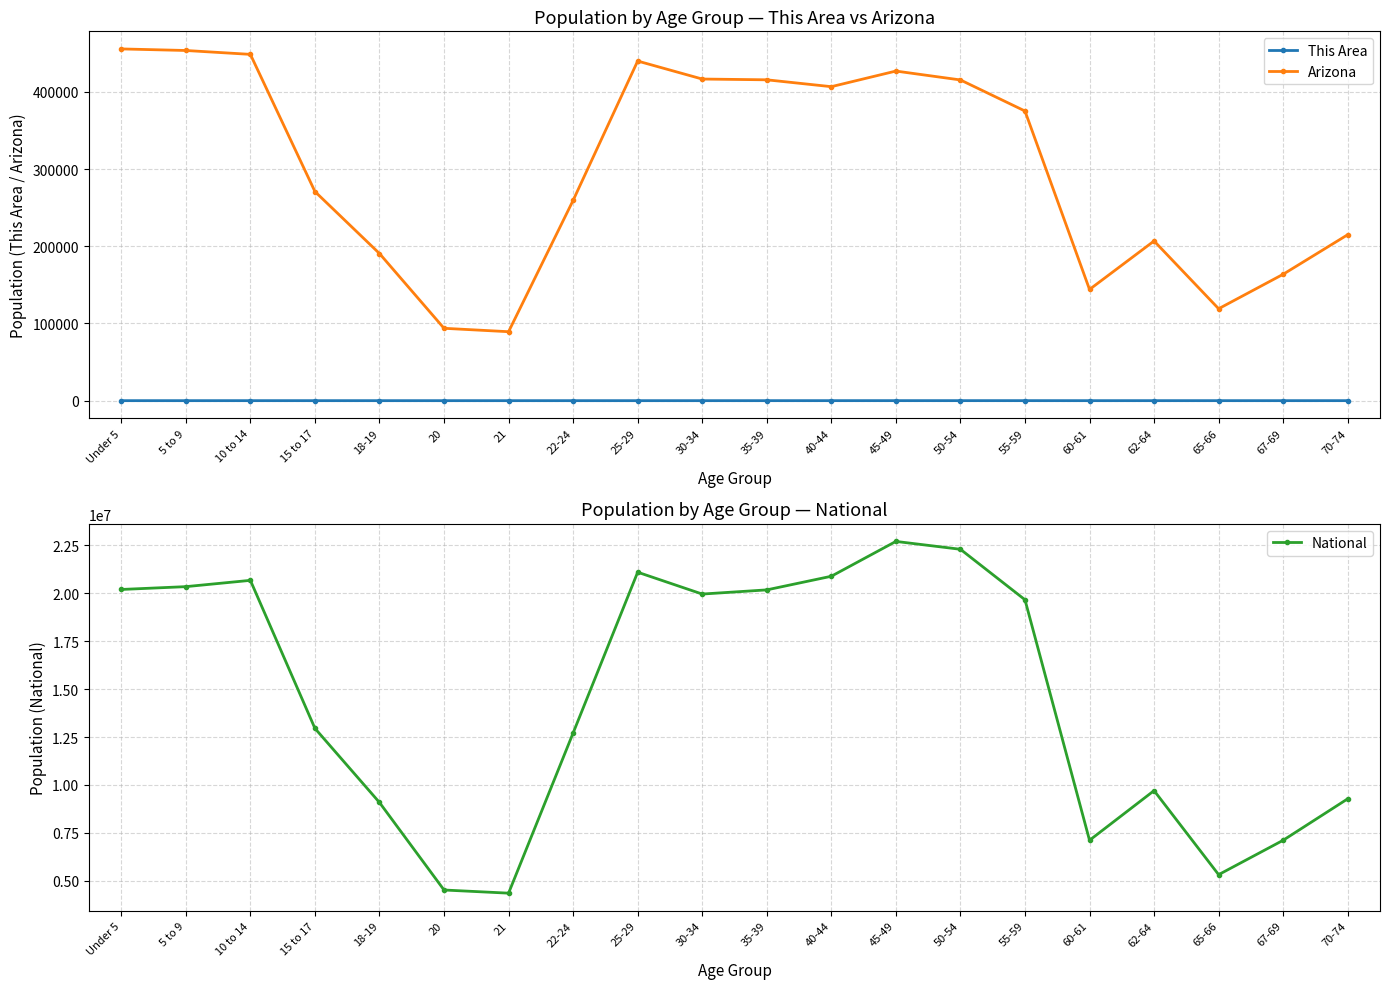

What is the average value of the This Area series?

11